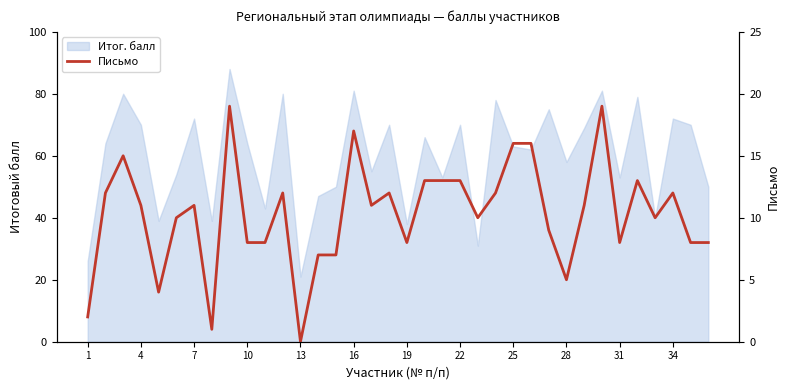

Does the chart have visible grid lines?

No